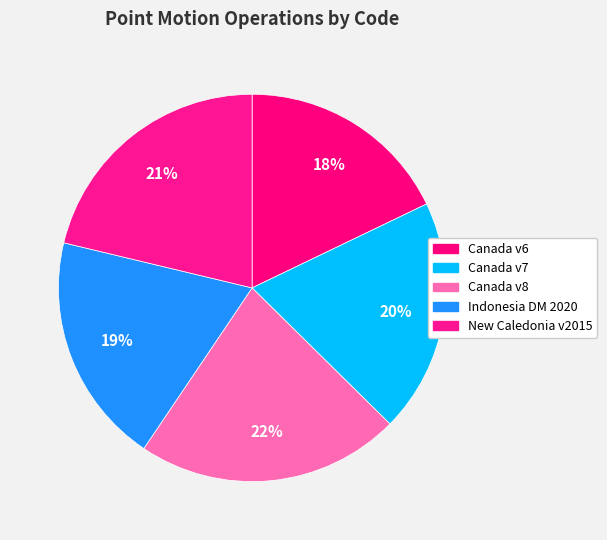

What is the largest slice in the pie chart?

Canada v8